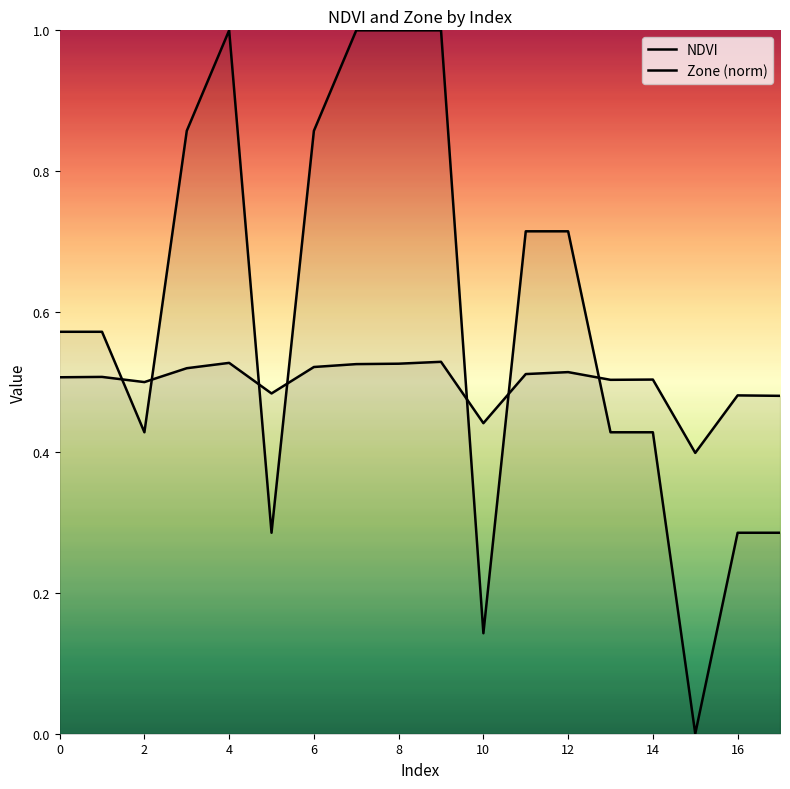

What is the total value across all series at 17?

0.8